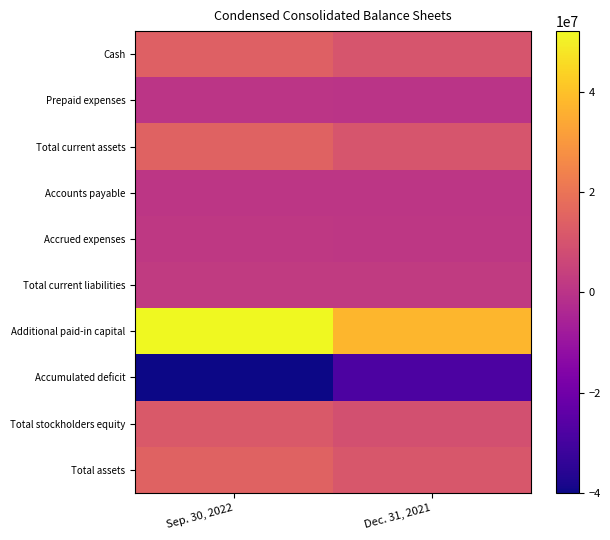

Reading left to right, what are all the values shown in this chart?

Cash: Sep. 30, 2022=14063642	Dec. 31, 2021=10574292
Prepaid expenses: Sep. 30, 2022=460917	Dec. 31, 2021=54537
Total current assets: Sep. 30, 2022=14779865	Dec. 31, 2021=10672495
Accounts payable: Sep. 30, 2022=1019093	Dec. 31, 2021=960401
Accrued expenses: Sep. 30, 2022=1437200	Dec. 31, 2021=1185595
Total current liabilities: Sep. 30, 2022=2456293	Dec. 31, 2021=2145996
Additional paid-in capital: Sep. 30, 2022=52222752	Dec. 31, 2021=37618438
Accumulated deficit: Sep. 30, 2022=-40061534	Dec. 31, 2021=-28437993
Total stockholders equity: Sep. 30, 2022=12110667	Dec. 31, 2021=9181203
Total assets: Sep. 30, 2022=14782665	Dec. 31, 2021=11327199